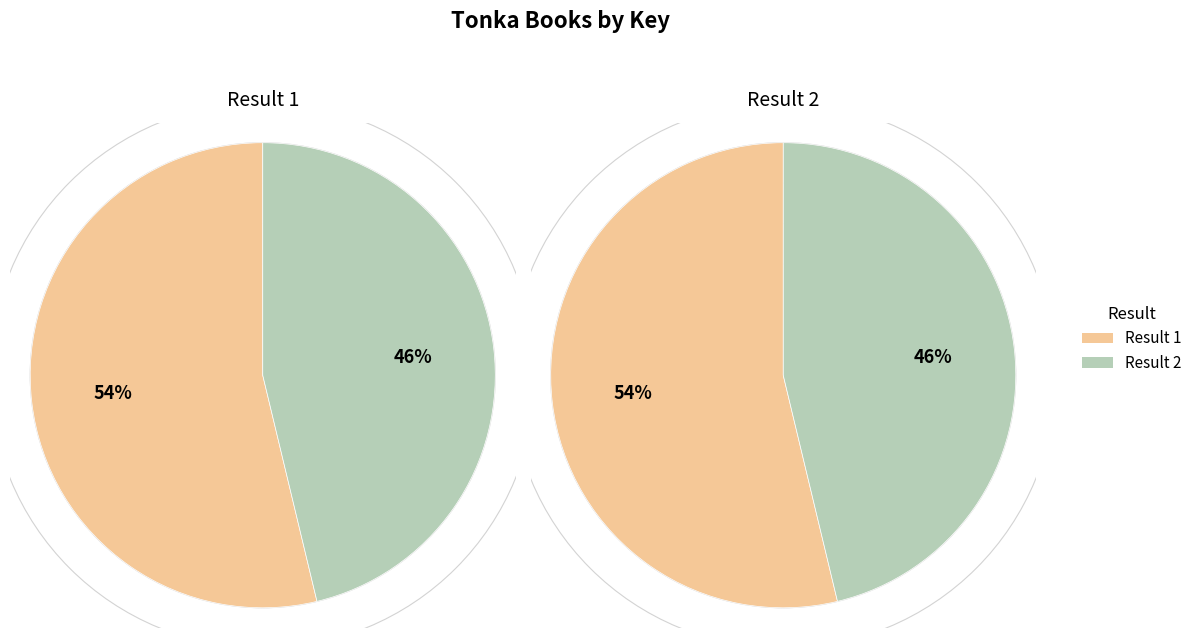

To the nearest percent, what percentage of the pie is 1?

54%